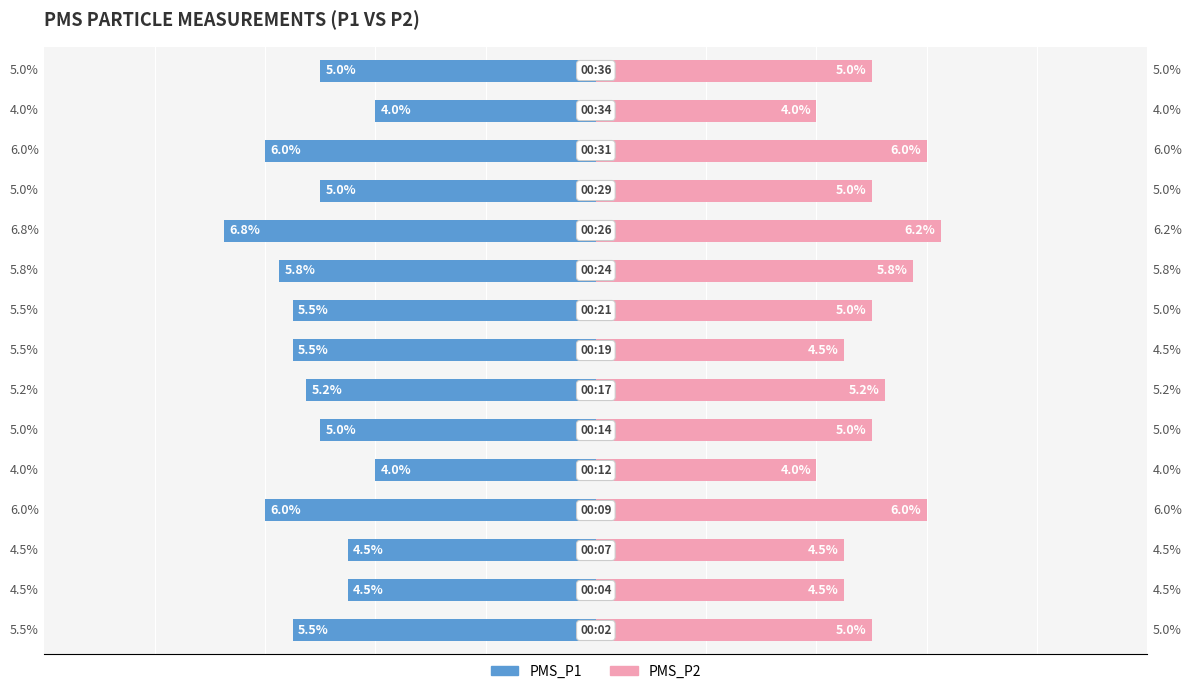

Which series has the largest range (max minus min)?

PMS_P1